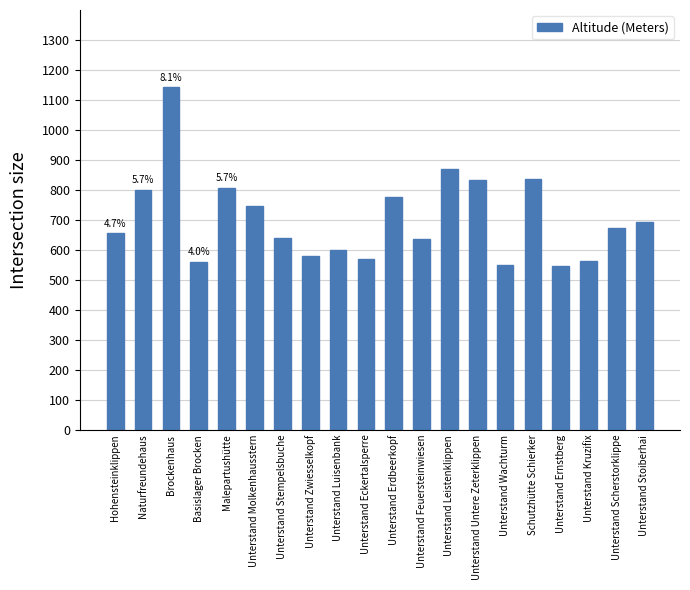

What is the greatest value displayed?

1142